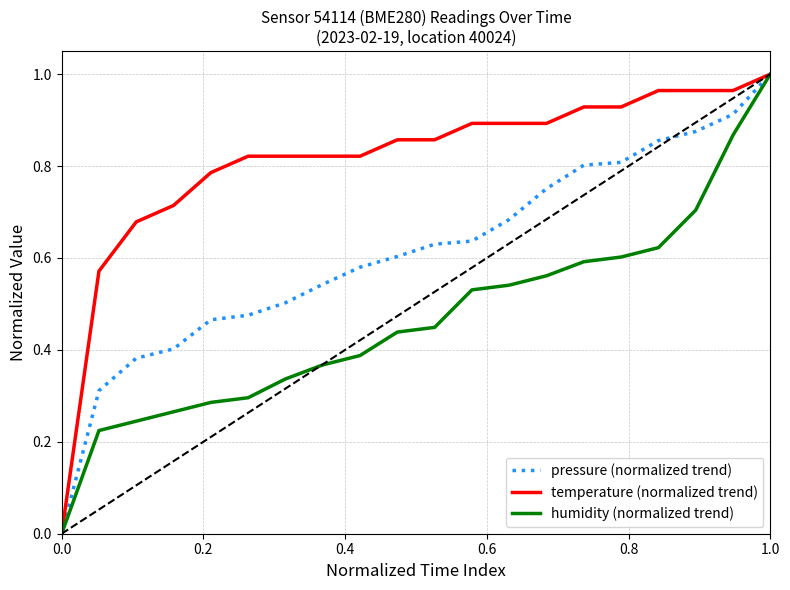

What are all the series names shown in the legend?

pressure (normalized trend), temperature (normalized trend), humidity (normalized trend)